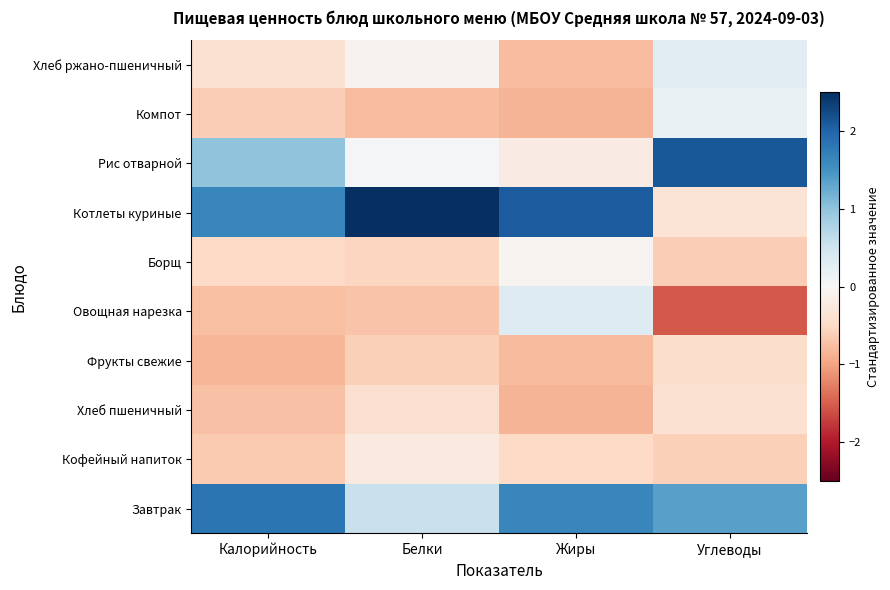

Reading left to right, extract all data points from this chart.

Завтрак: Калорийность=1.8	Белки=0.6	Жиры=1.6	Углеводы=1.4
Кофейный напиток: Калорийность=-0.7	Белки=-0.2	Жиры=-0.5	Углеводы=-0.6
Хлеб пшеничный: Калорийность=-0.7	Белки=-0.4	Жиры=-0.8	Углеводы=-0.4
Фрукты свежие: Калорийность=-0.8	Белки=-0.6	Жиры=-0.8	Углеводы=-0.4
Овощная нарезка: Калорийность=-0.8	Белки=-0.7	Жиры=0.3	Углеводы=-1.5
Борщ: Калорийность=-0.5	Белки=-0.5	Жиры=-0.1	Углеводы=-0.6
Котлеты куриные: Калорийность=1.6	Белки=2.8	Жиры=2.1	Углеводы=-0.3
Рис отварной: Калорийность=1.0	Белки=0.0	Жиры=-0.2	Углеводы=2.1
Компот: Калорийность=-0.6	Белки=-0.8	Жиры=-0.9	Углеводы=0.2
Хлеб ржано-пшеничный: Калорийность=-0.4	Белки=-0.1	Жиры=-0.8	Углеводы=0.3